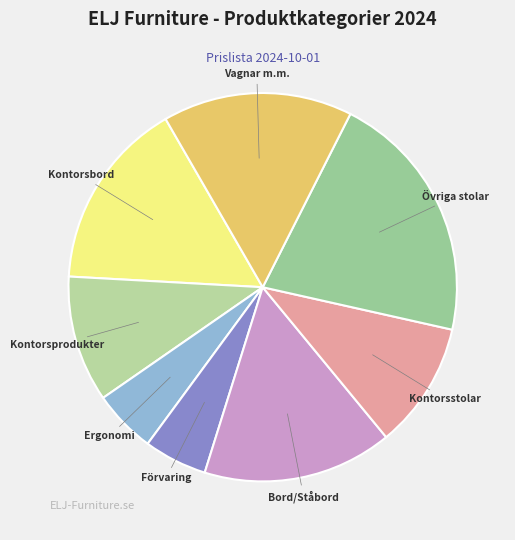

What is the largest slice in the pie chart?

Övriga stolar